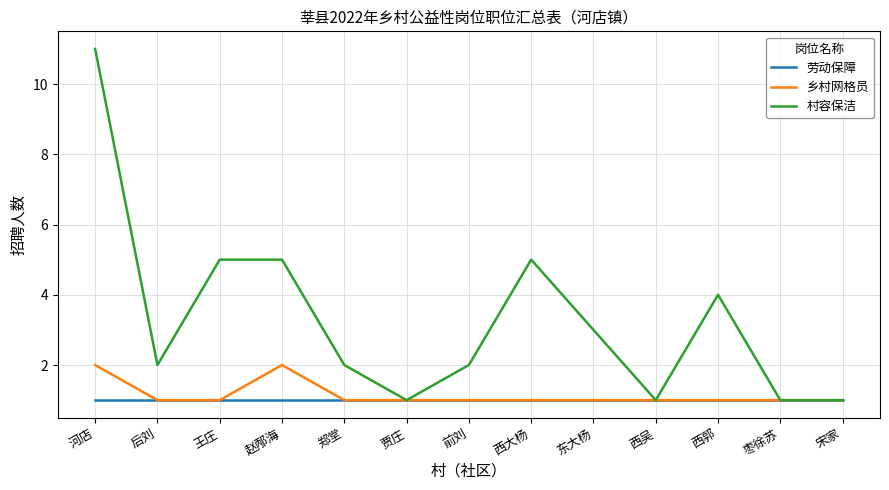

The value of 劳动保障 at 前刘 is 1. True or false?

True